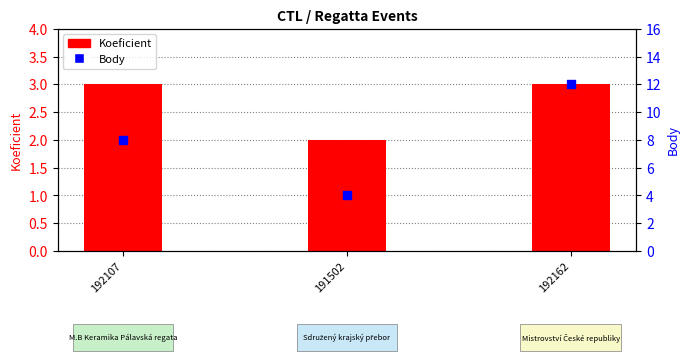

What is the total value across all series at 192162?

15